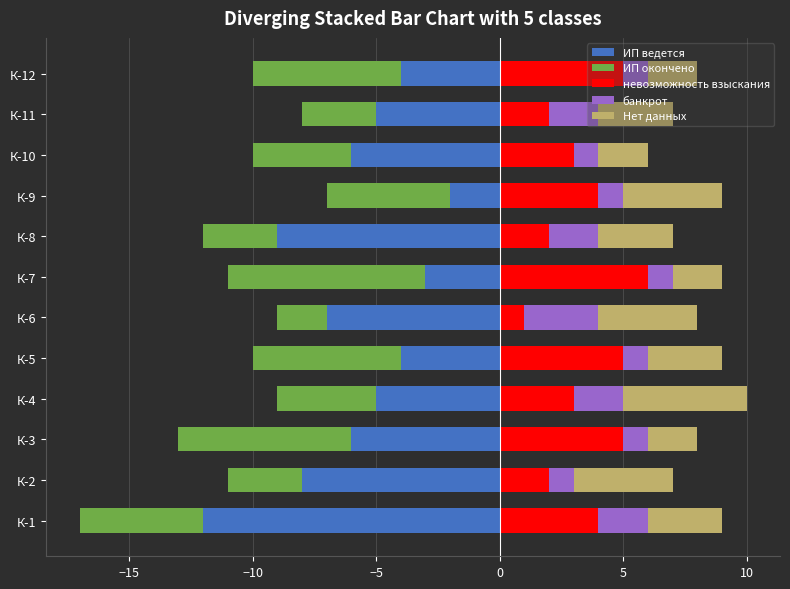

True or false: банкрот has a value of 1 at К-5.

False